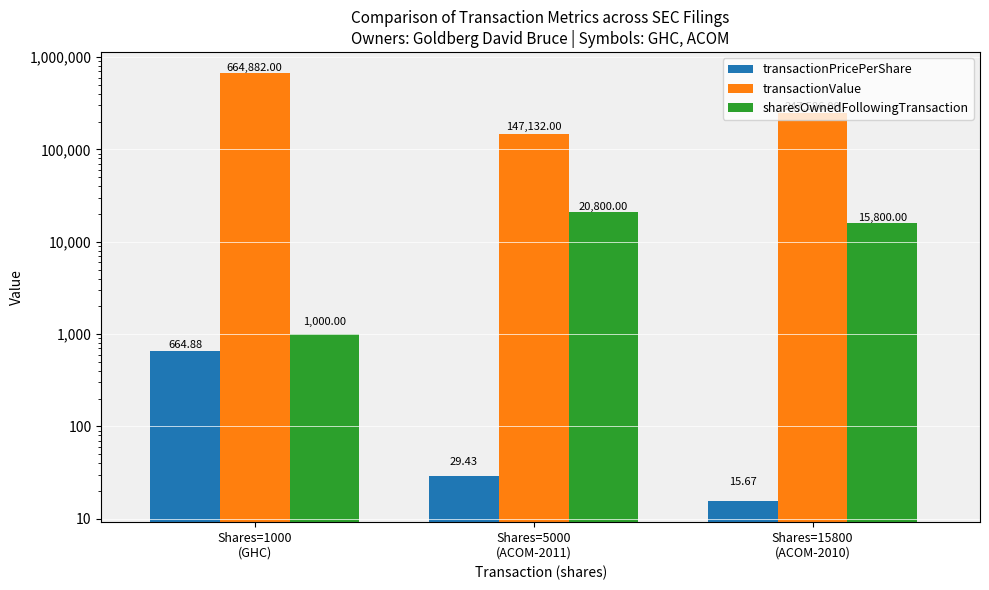

Reading left to right, transcribe all the data shown in this chart.

transactionPricePerShare: 664.9	29.4	15.7
transactionValue: 664882.0	147132.0	247586.0
sharesOwnedFollowingTransaction: 1000.0	20800.0	15800.0